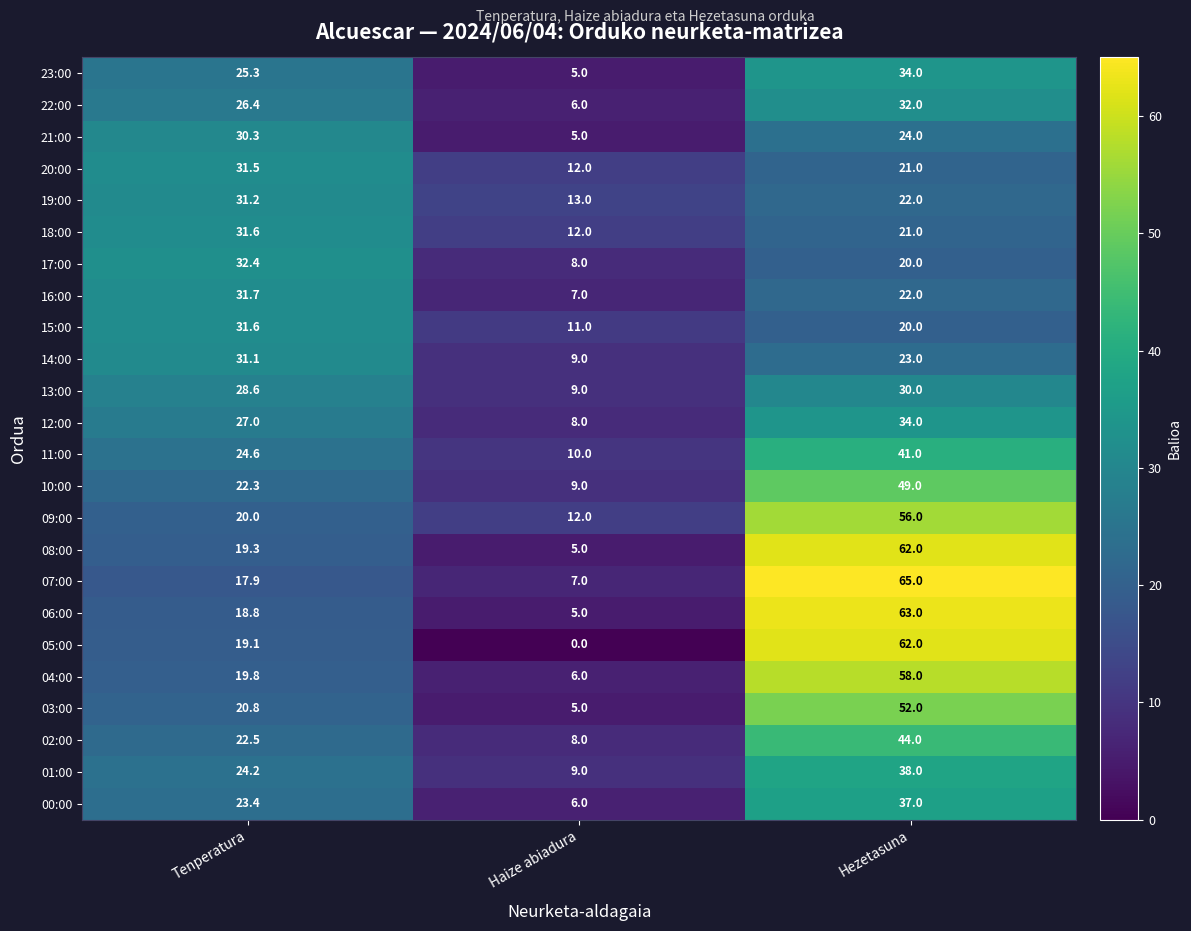

What is the difference between the second highest and minimum values in the 00:00 series?

17.4